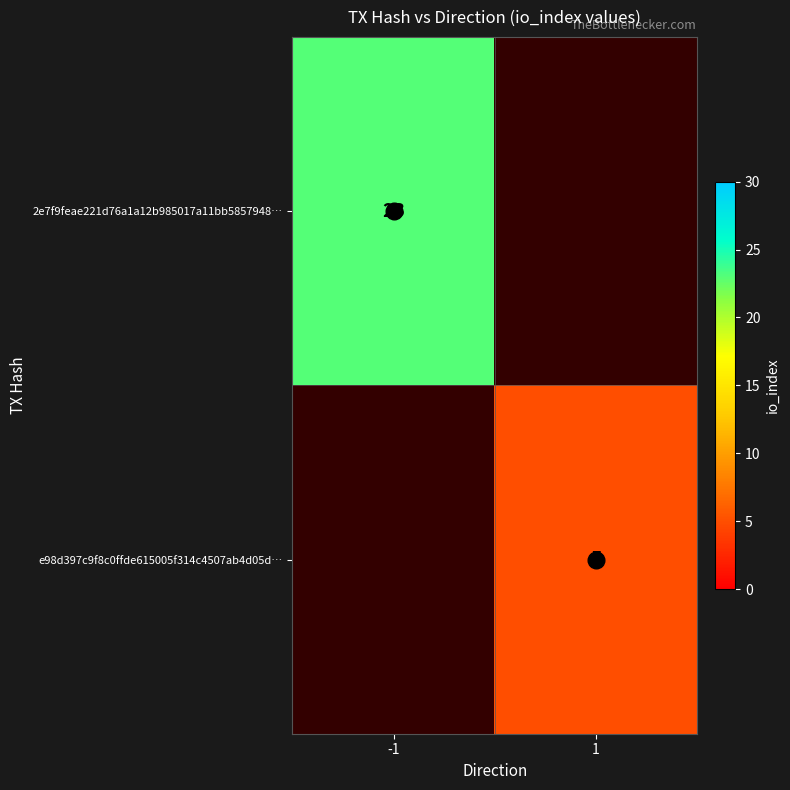

Which has a higher value, -1 or 1?

1